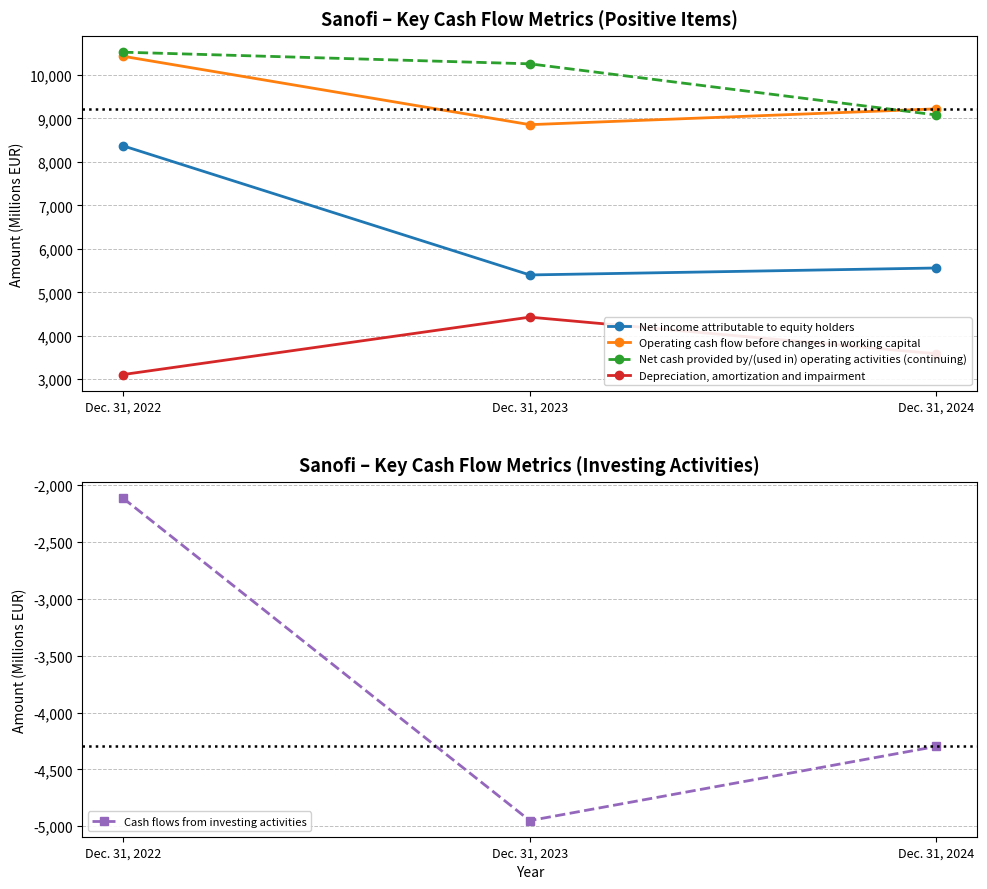

Which category has the highest value across all series?

Dec. 31, 2022